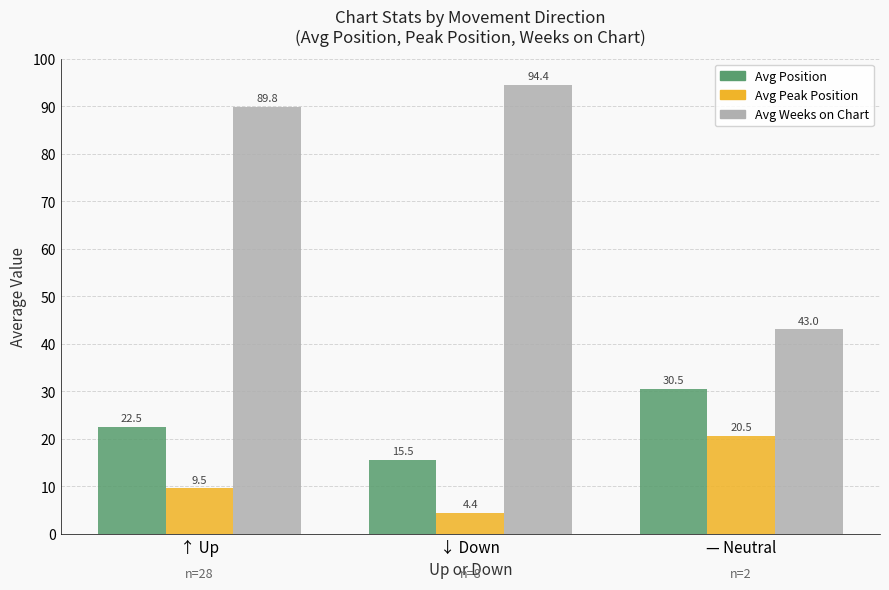

Where is Avg Peak Position nearest to the value 12?

↑ Up